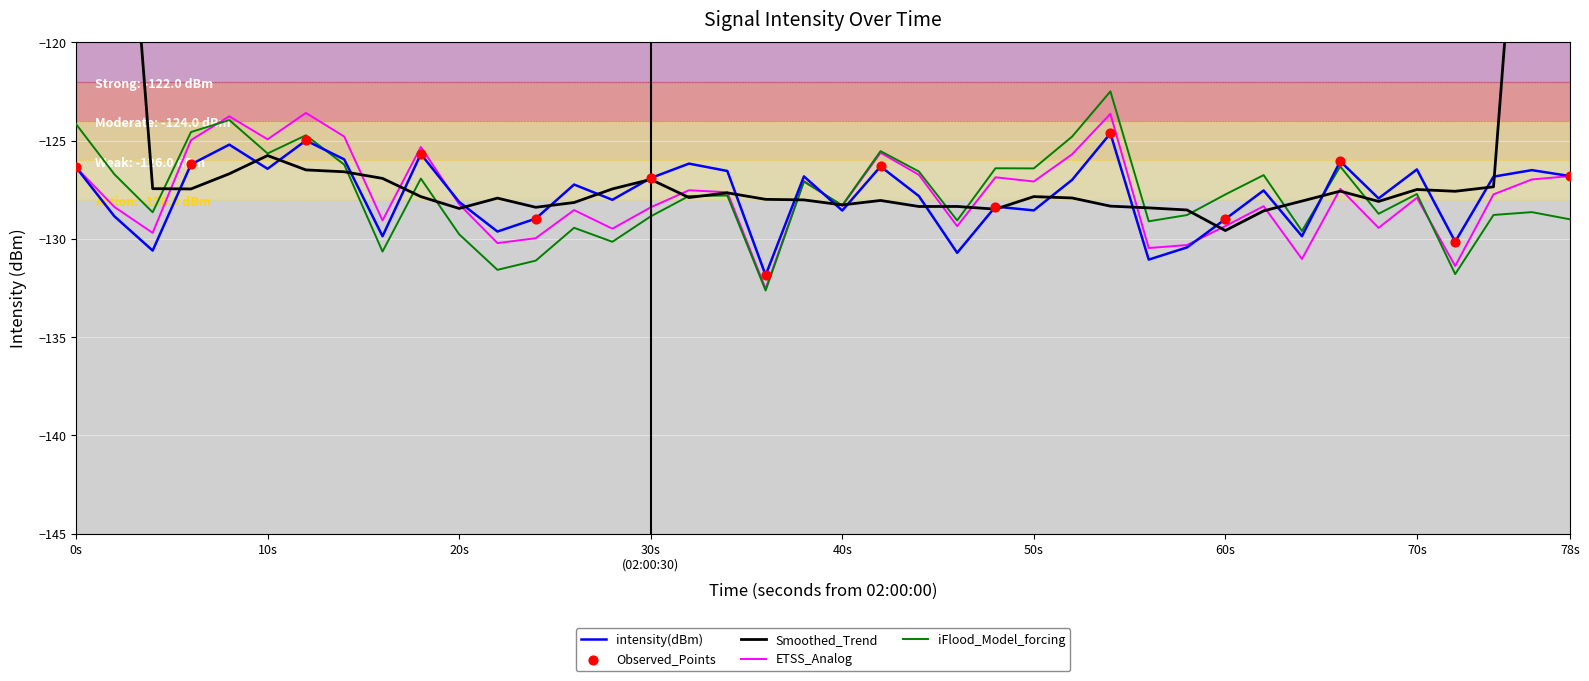

True or false: intensity(dBm) has a value of -126.8 at 78s.

True